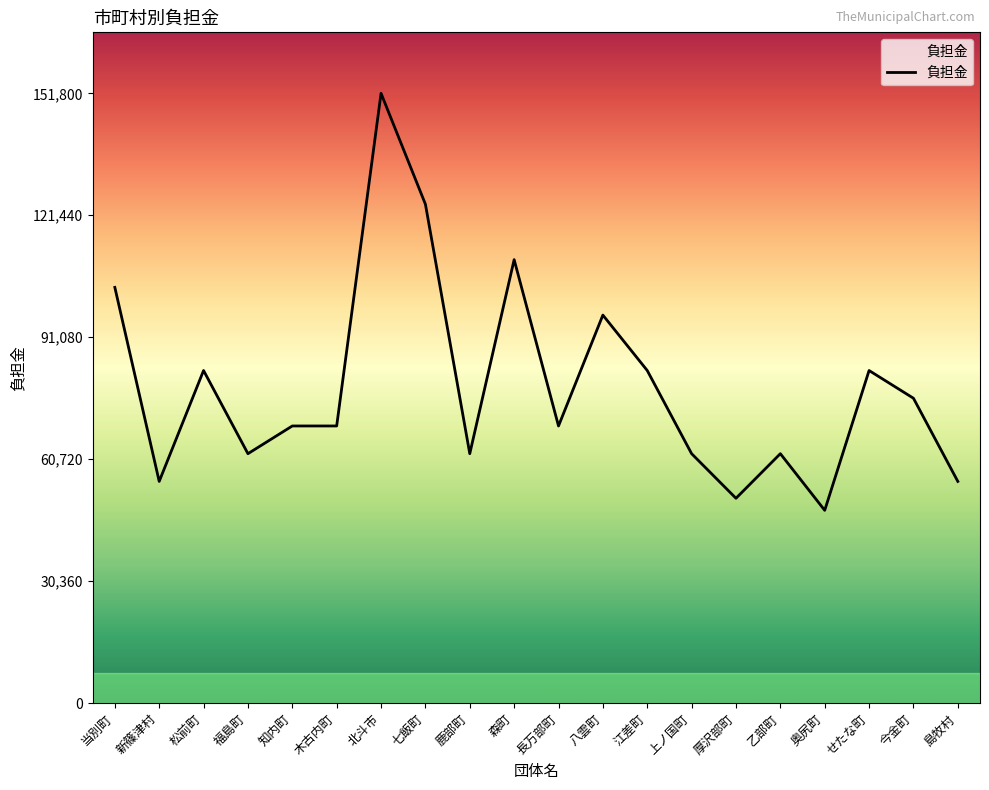

What is the change in value from 森町 to 八雲町?

-13800